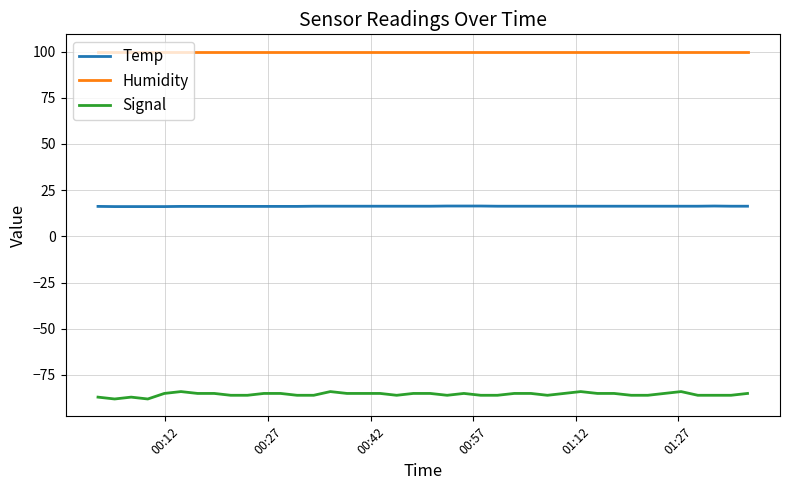

Rank the series by their average value, from highest to lowest.

Humidity, Temp, Signal